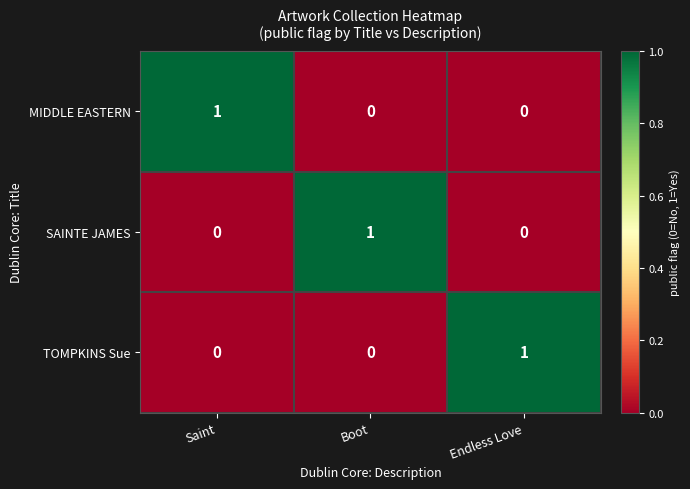

Reading right to left, transcribe all the data shown in this chart.

MIDDLE EASTERN: Endless Love=0	Boot=0	Saint=1
SAINTE JAMES: Endless Love=0	Boot=1	Saint=0
TOMPKINS Sue: Endless Love=1	Boot=0	Saint=0